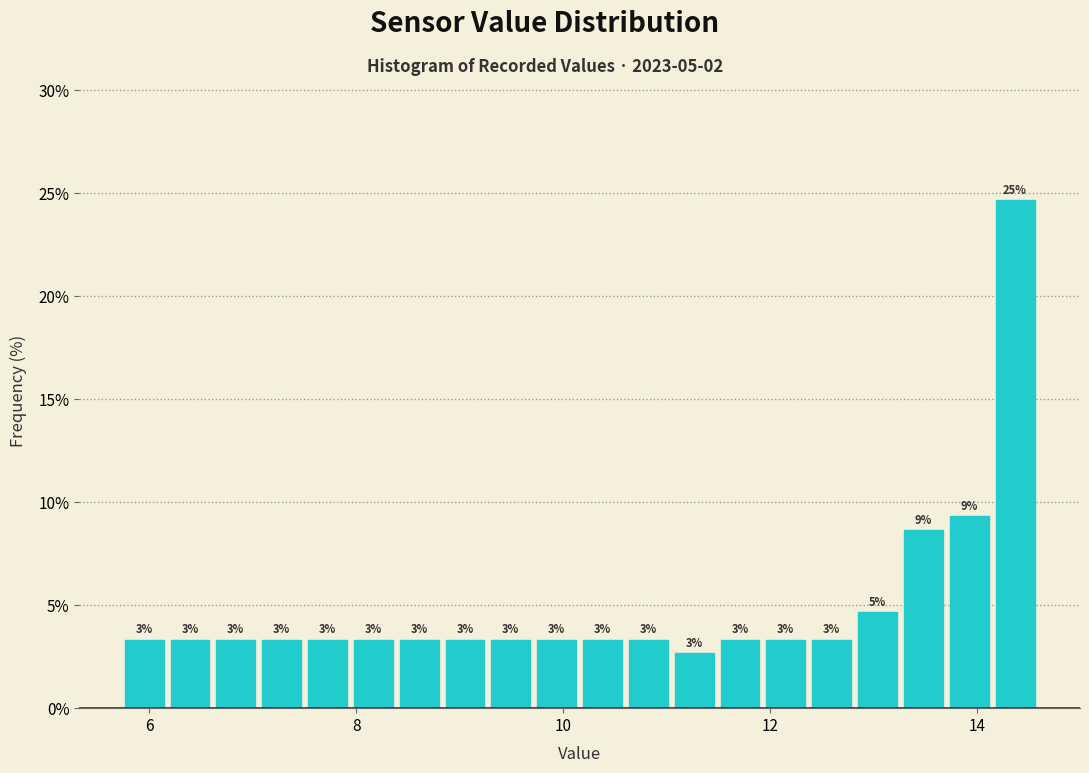

Around what value on the x-axis is the tallest bar? Give the approximate position of its centre, as read against the axis.

14.4